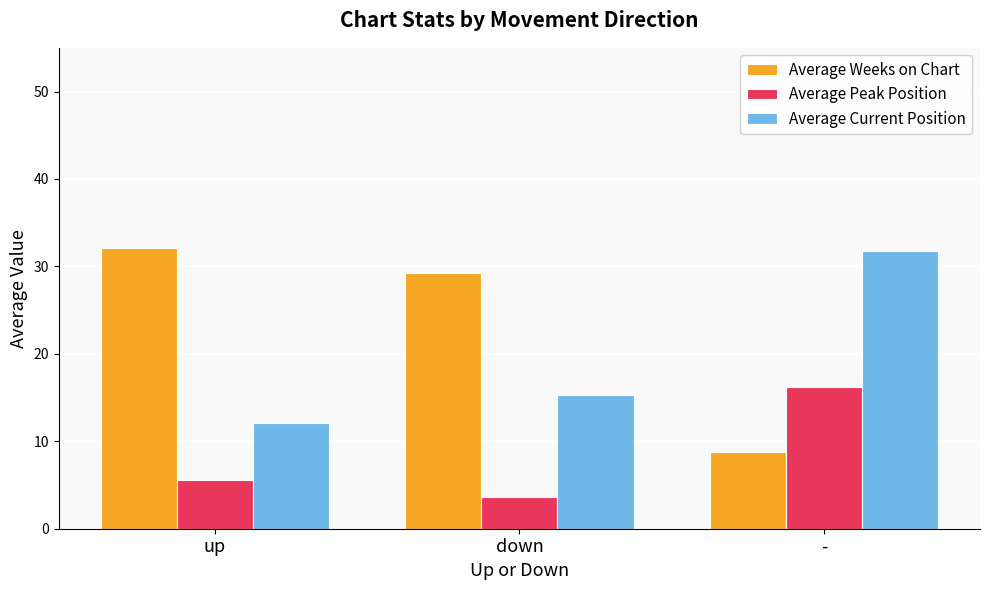

Which series has the largest total across all categories?

Average Weeks on Chart